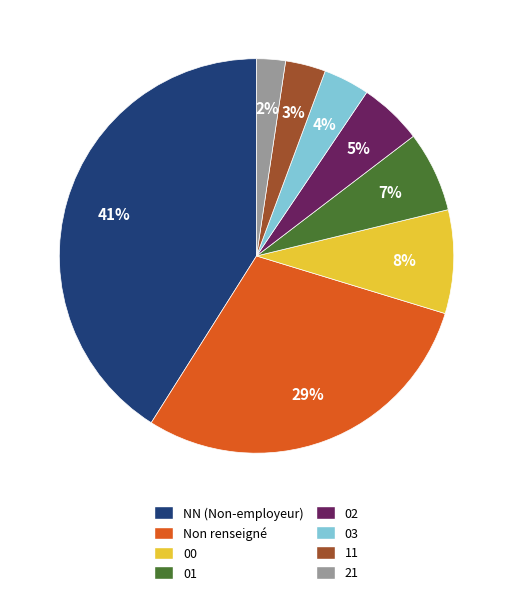

Combined, do 01 and 03 account for over 50%?

No